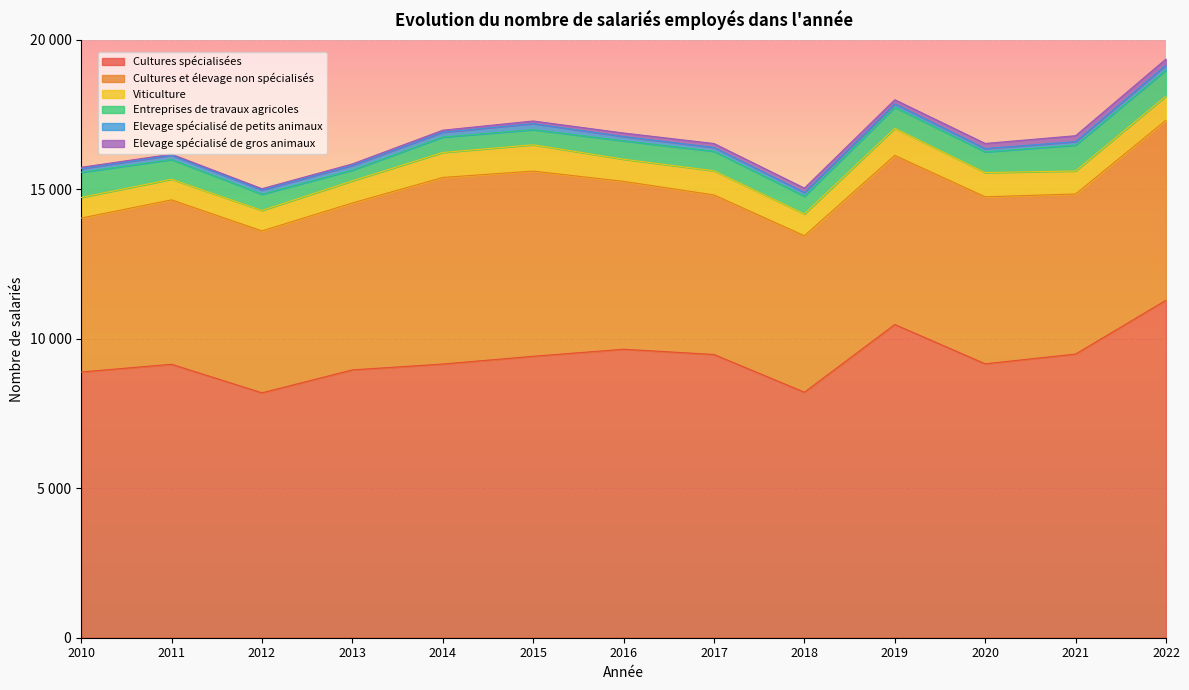

True or false: Viticulture has a value of 741 at 2013.

True